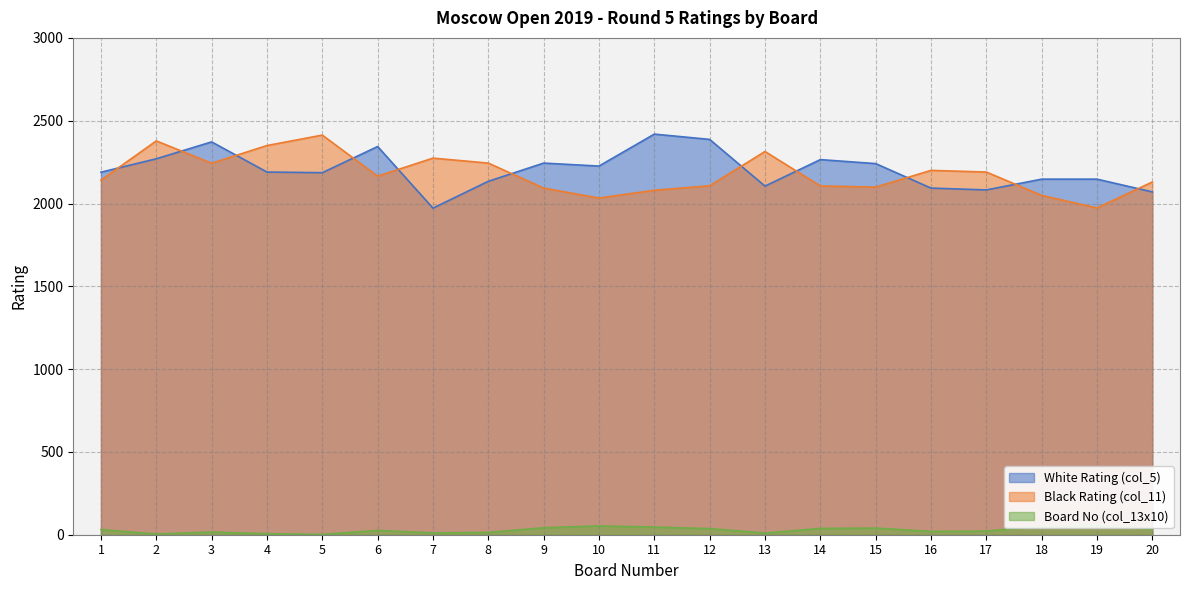

Reading left to right, transcribe all the data shown in this chart.

White Rating (col_5): 2189	2270	2372	2190	2186	2344	1972	2134	2244	2226	2419	2387	2105	2265	2241	2093	2082	2147	2147	2070
Black Rating (col_11): 2141	2378	2243	2350	2413	2165	2274	2244	2093	2033	2080	2107	2314	2106	2099	2200	2190	2049	1973	2130
Board No (col_13x10): 31	4	16	6	2	26	11	14	42	53	46	37	10	38	40	20	22	50	60	33